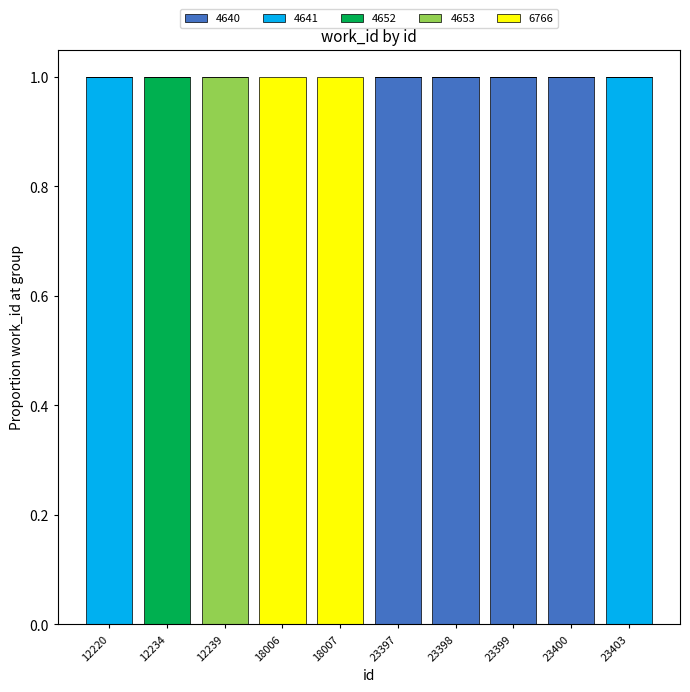

The 4640 series shows 0 at 23399. True or false?

False